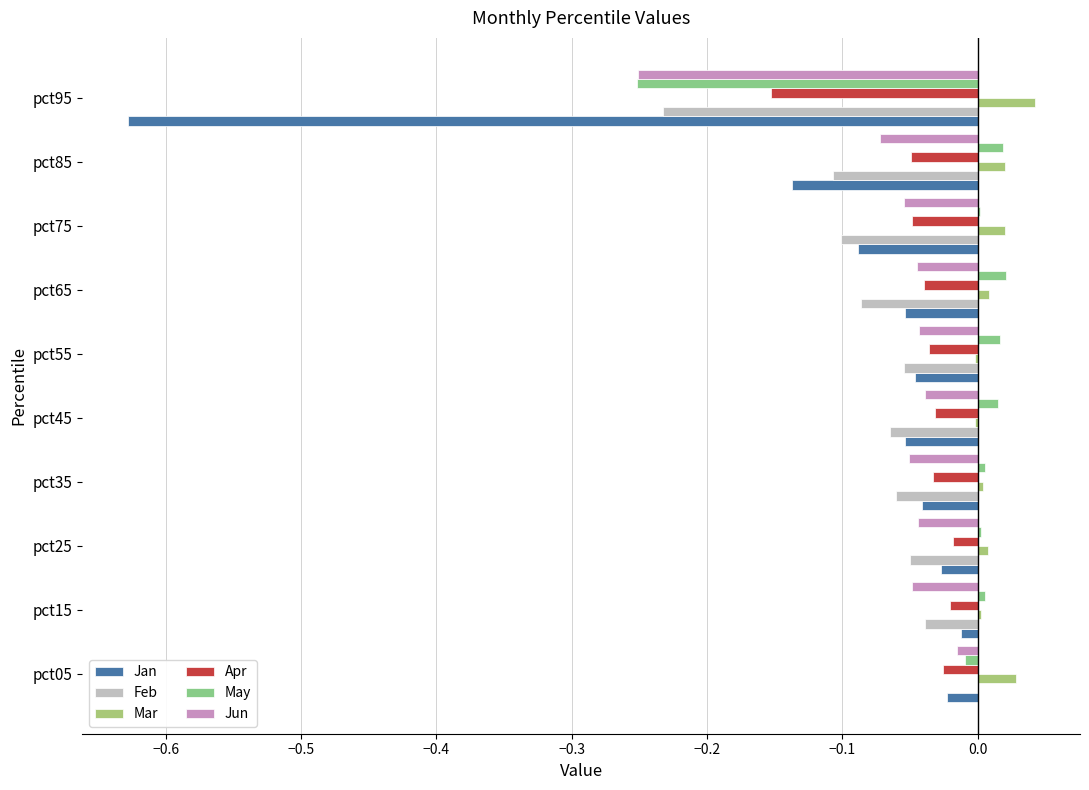

How many data points does each series have?

10